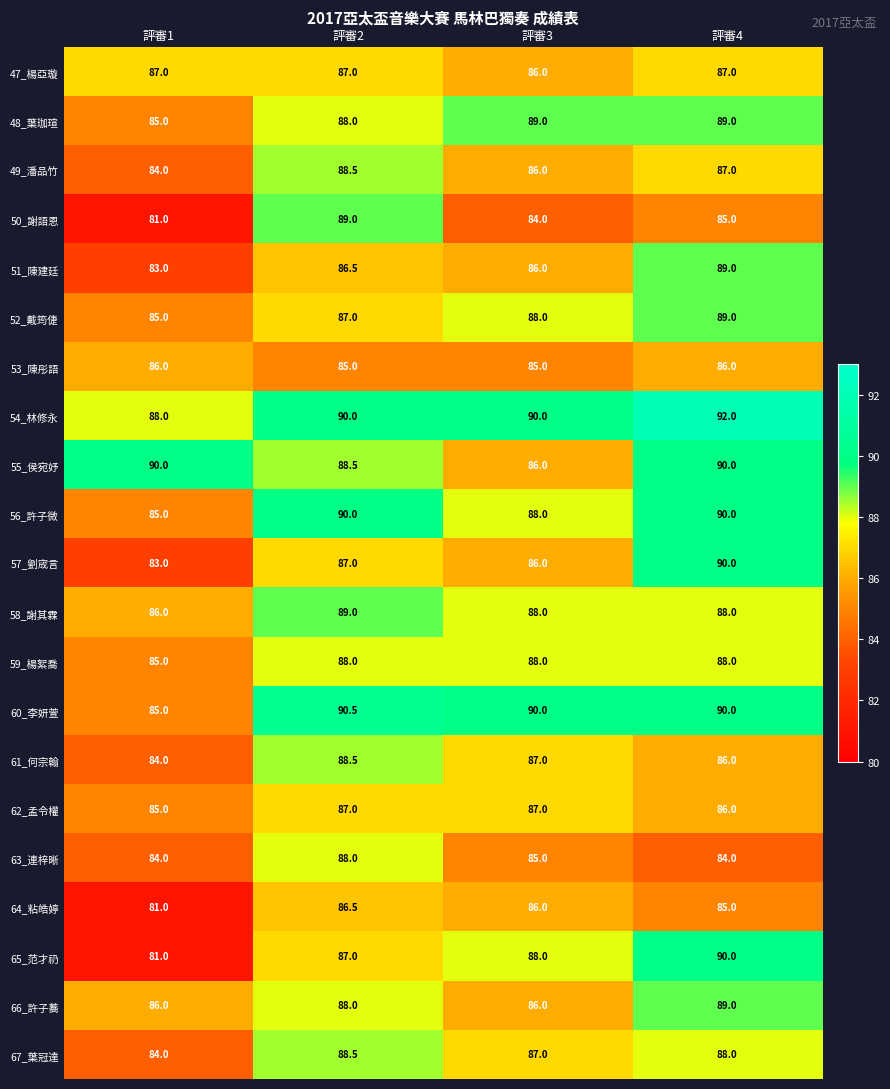

True or false: 67_葉冠達 has a value of 17.1 at 評審1.

False